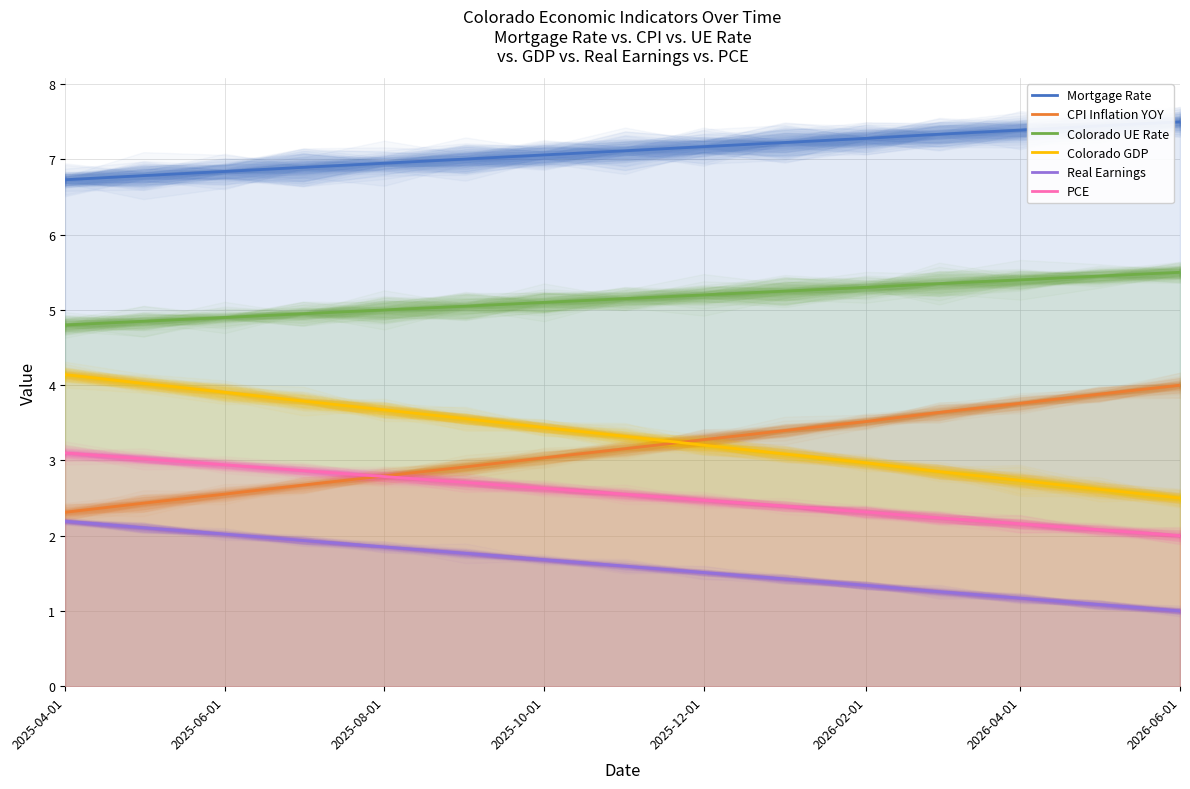

True or false: CPI Inflation YOY and Real Earnings cross at least once.

False